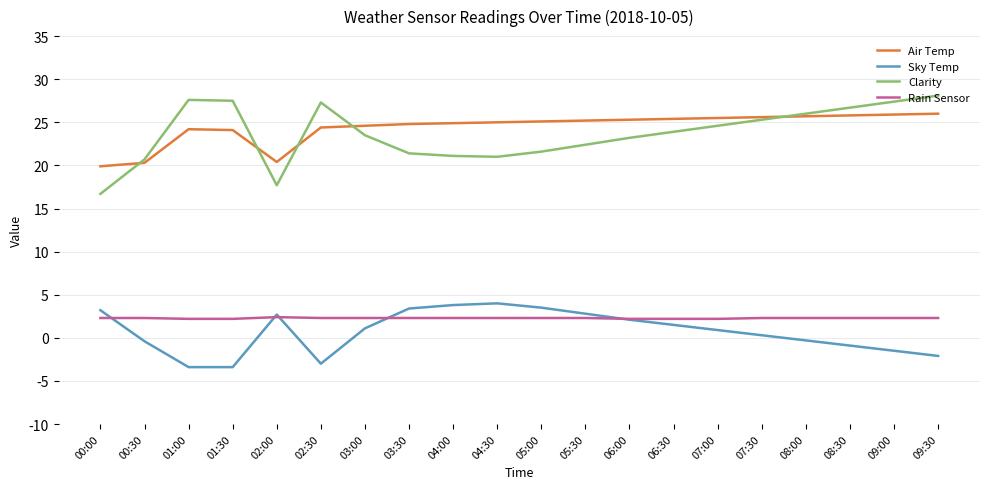

What is the minimum value shown in the chart?

-3.4